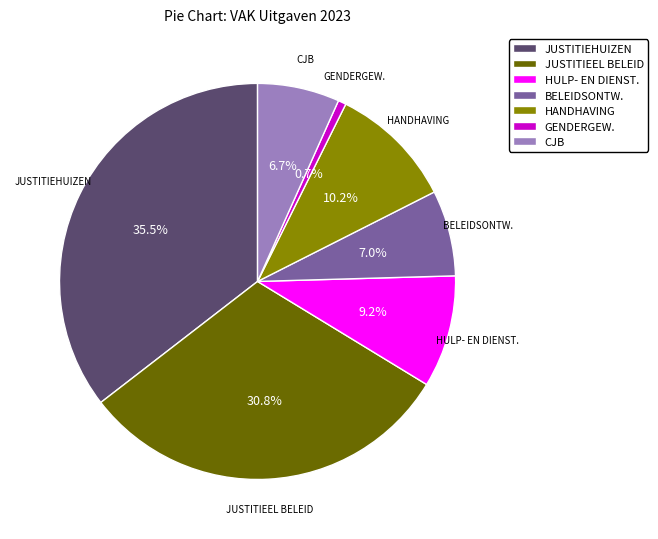

What is the largest slice in the pie chart?

JUSTITIEHUIZEN